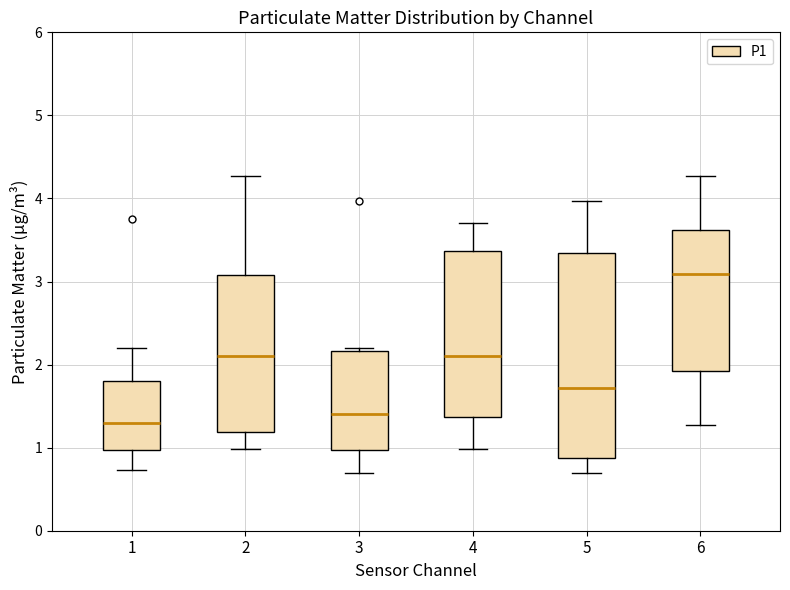

Which box is the tallest, from its lower edge to its upper edge?

5